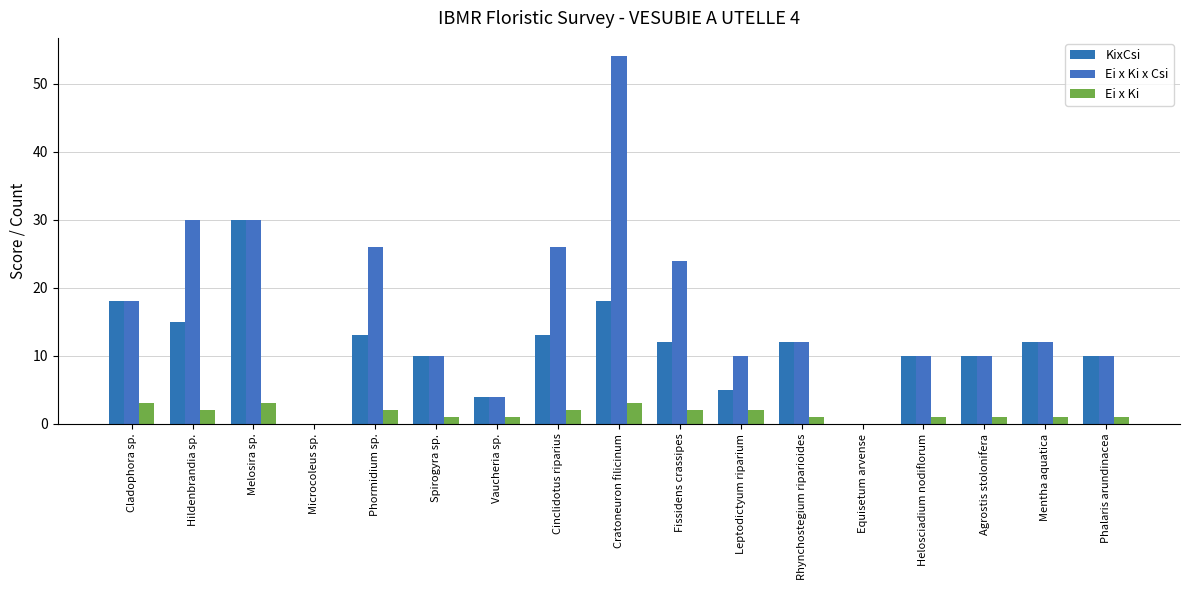

How many categories are shown in the chart?

17